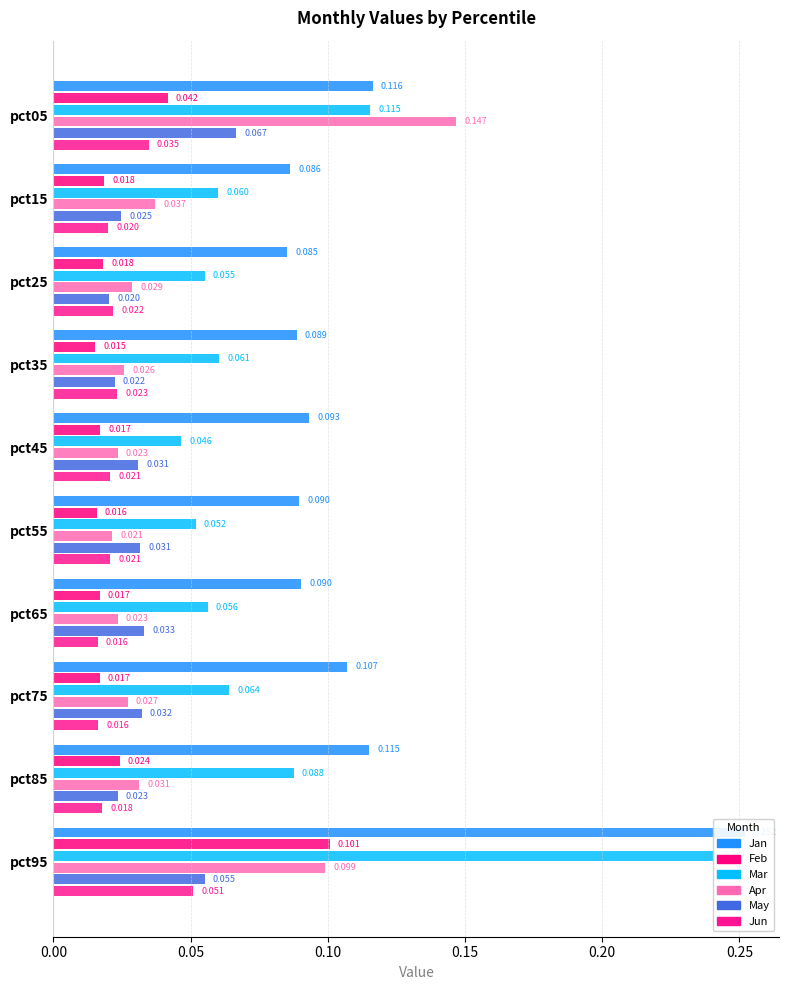

At pct45, list the series in order from largest to smallest.

Jan, Mar, May, Apr, Jun, Feb